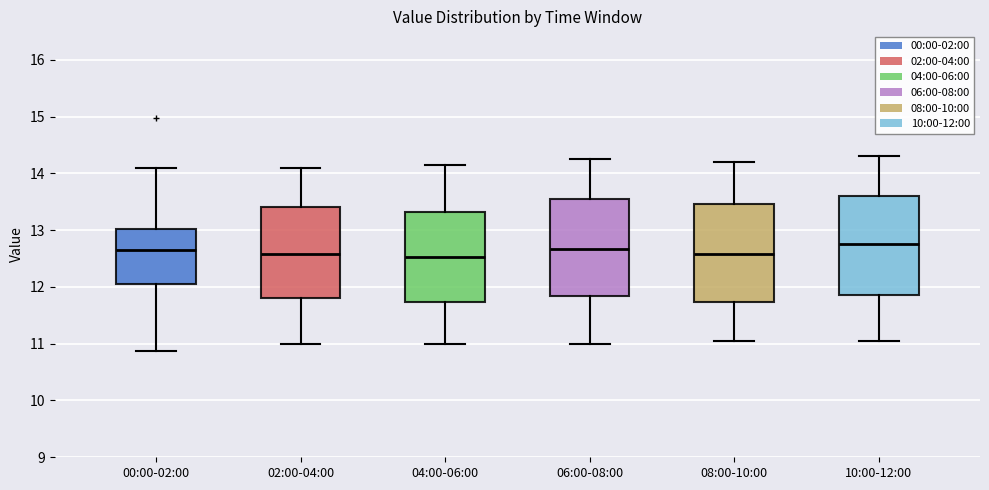

Reading left to right, read every box against the y-axis: the position of its median line, the range the box covers, and the ends of its whiskers. The values are not printed on the chart, so give them approximately, as read against the axis.

00:00-02:00: median 12.7, box 12.1 to 13.0, whiskers 10.9 to 14.1
02:00-04:00: median 12.6, box 11.8 to 13.4, whiskers 11.0 to 14.1
04:00-06:00: median 12.5, box 11.7 to 13.3, whiskers 11.0 to 14.2
06:00-08:00: median 12.7, box 11.8 to 13.6, whiskers 11.0 to 14.3
08:00-10:00: median 12.6, box 11.7 to 13.5, whiskers 11.1 to 14.2
10:00-12:00: median 12.8, box 11.9 to 13.6, whiskers 11.1 to 14.3